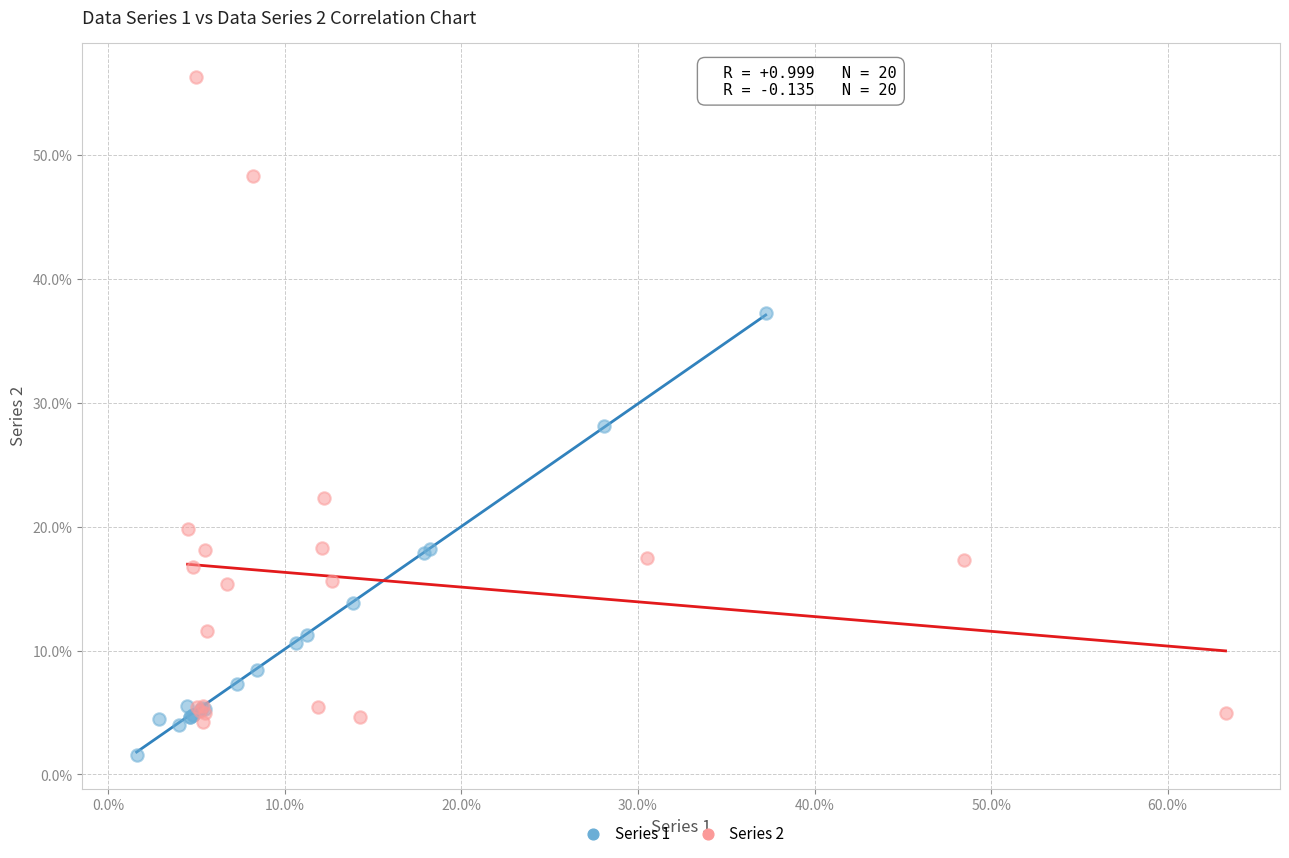

Which series contains the lowest Y value?

Series 1